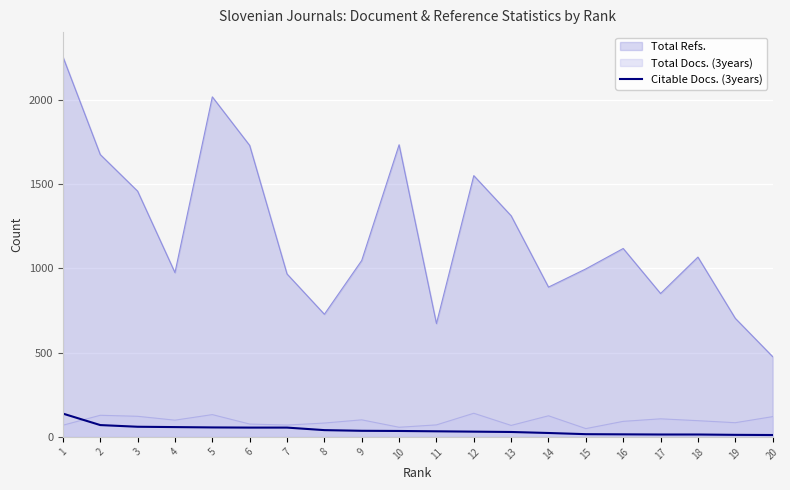

What is the greatest value displayed?

2254